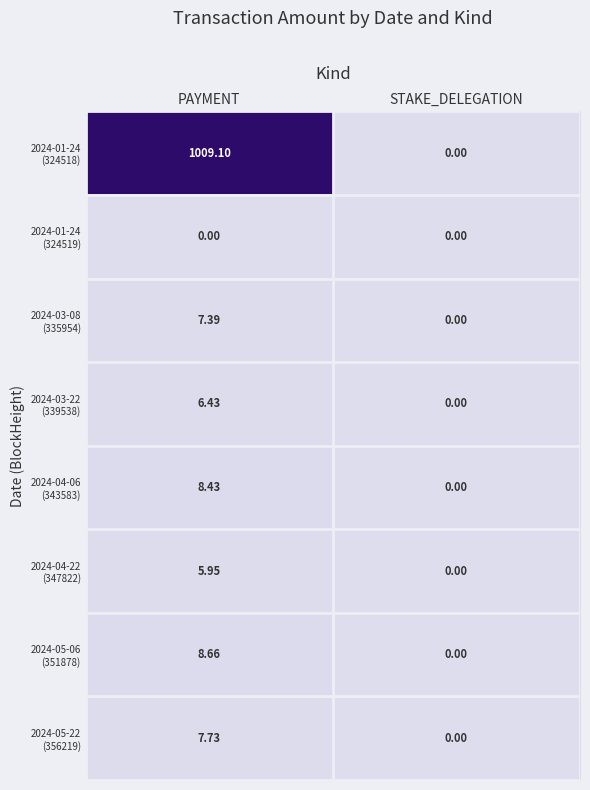

Which label corresponds to the largest value in the chart?

PAYMENT